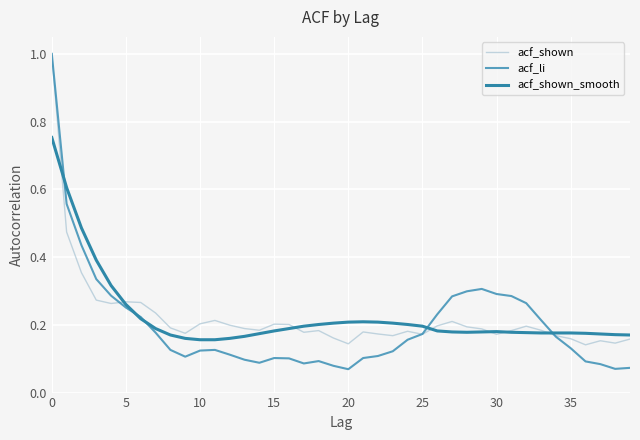

After their last crossing, which series has the higher values: acf_li or acf_shown_smooth?

acf_shown_smooth